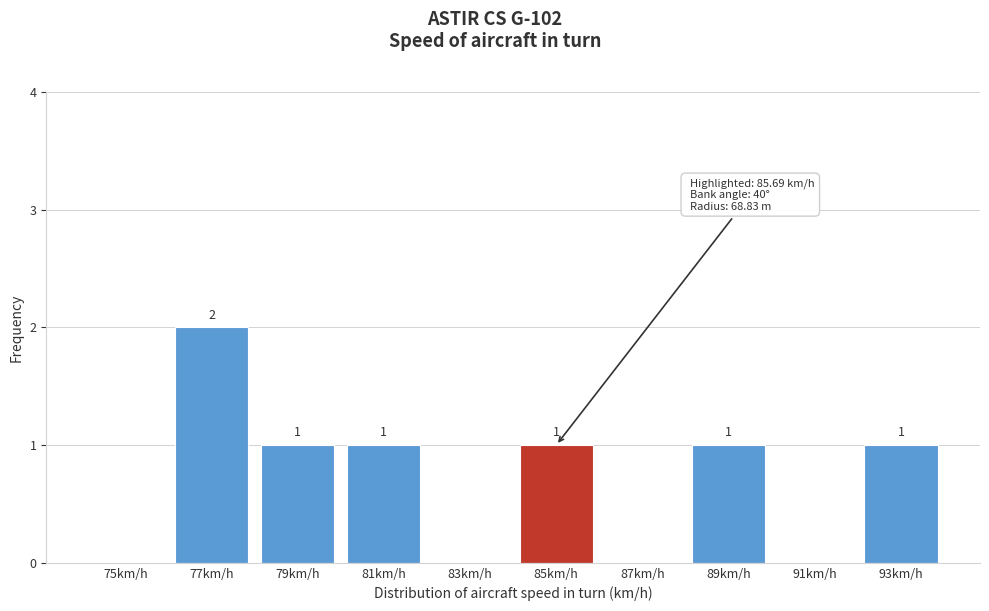

Reading left to right, list all the values displayed in this chart.

75km/h=0	77km/h=2	79km/h=1	81km/h=1	83km/h=0	85km/h=1	87km/h=0	89km/h=1	91km/h=0	93km/h=1